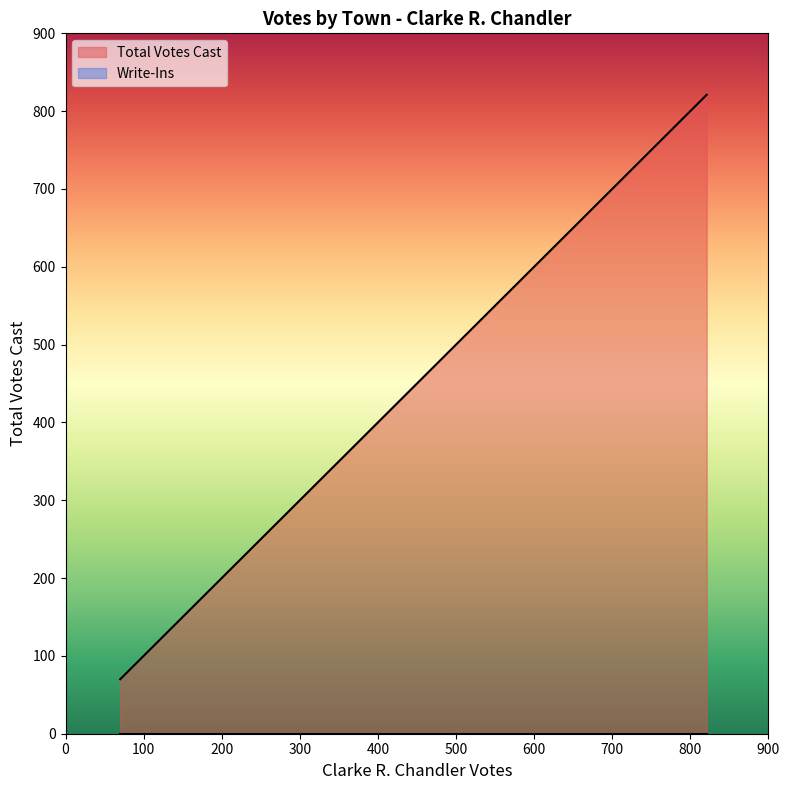

Which series has the largest range (max minus min)?

Total Votes Cast